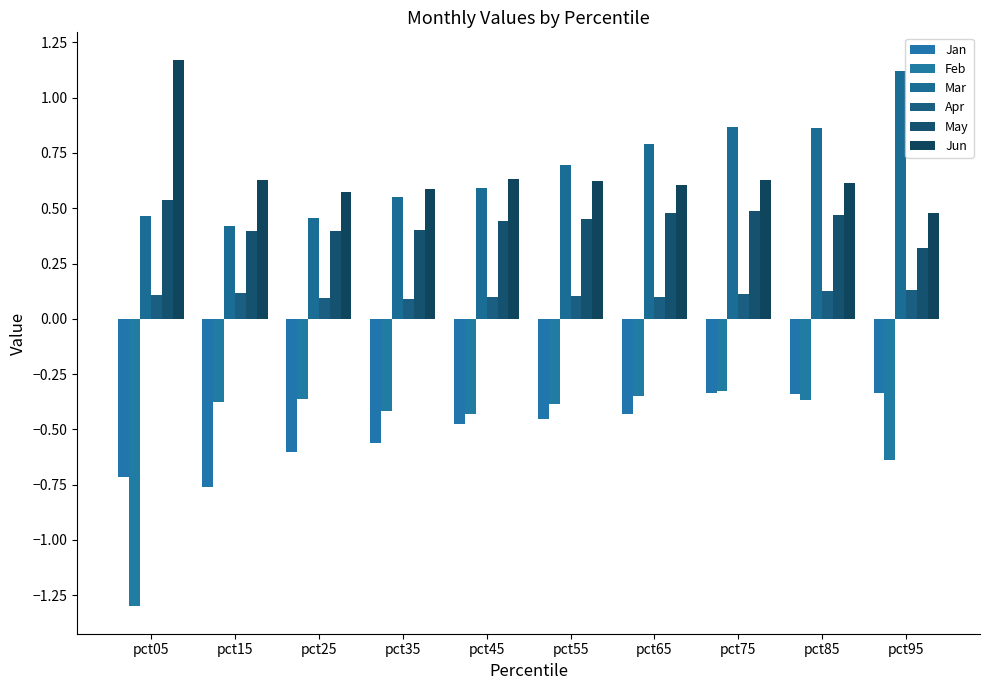

Which series changed the most between pct25 and pct55?

Mar